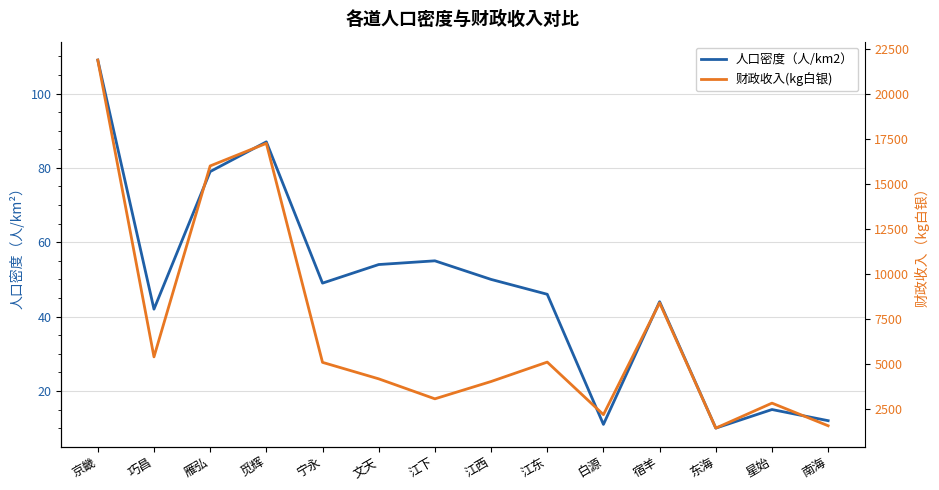

What is the difference between the highest and lowest values at 星始?

2796